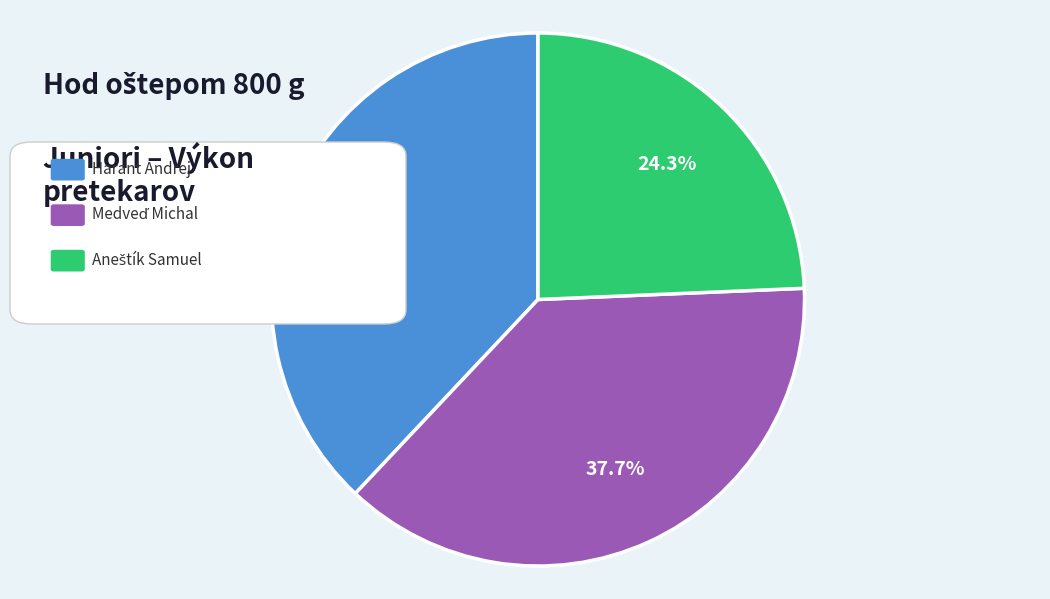

How many slices are in this pie chart?

3